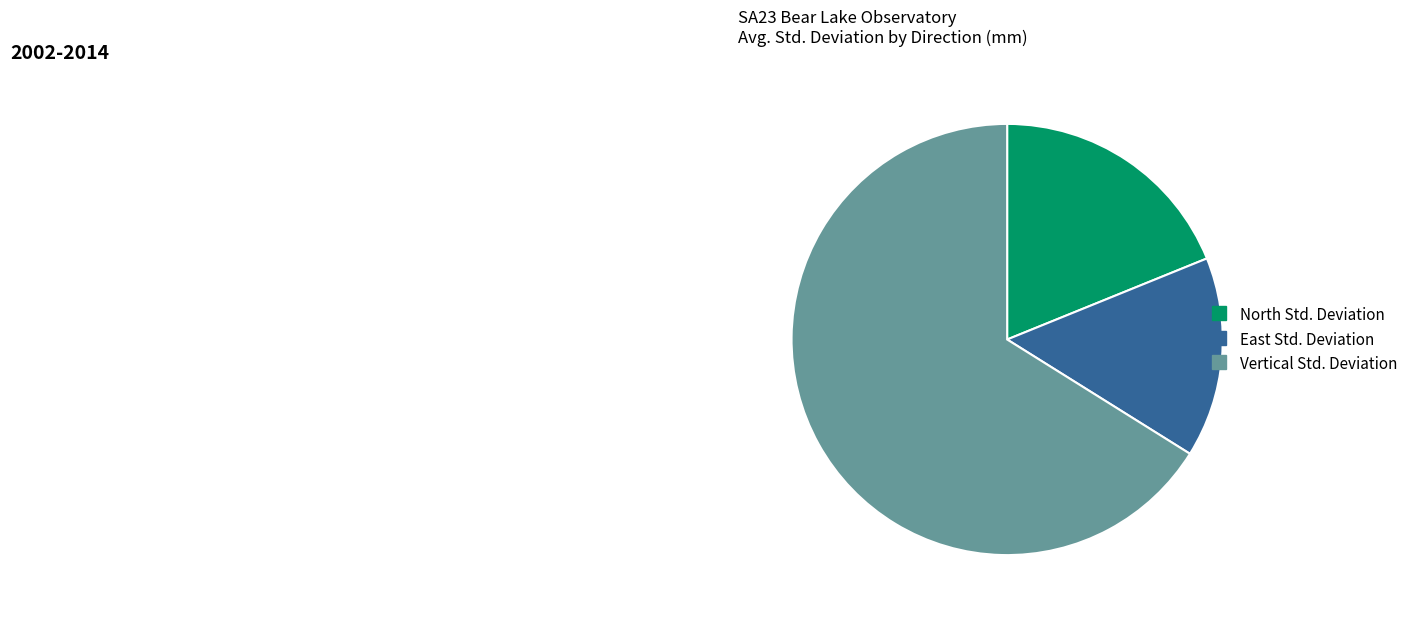

Is there a majority slice in this chart?

Yes